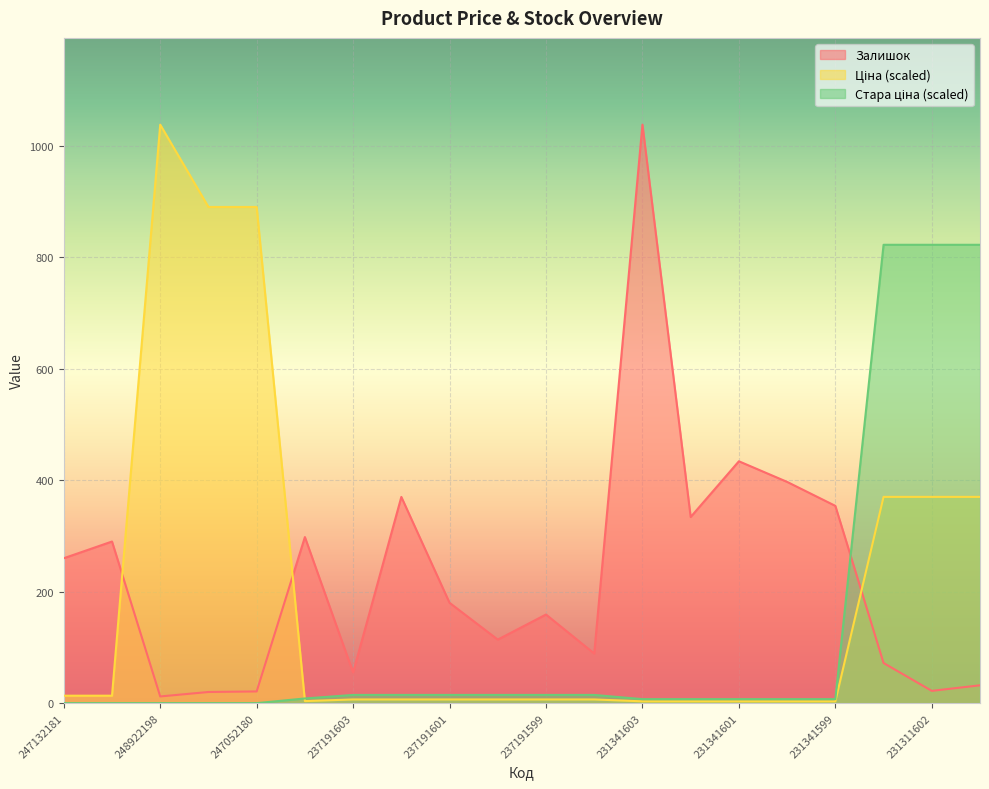

What is the average value of the Ціна series?

200.8